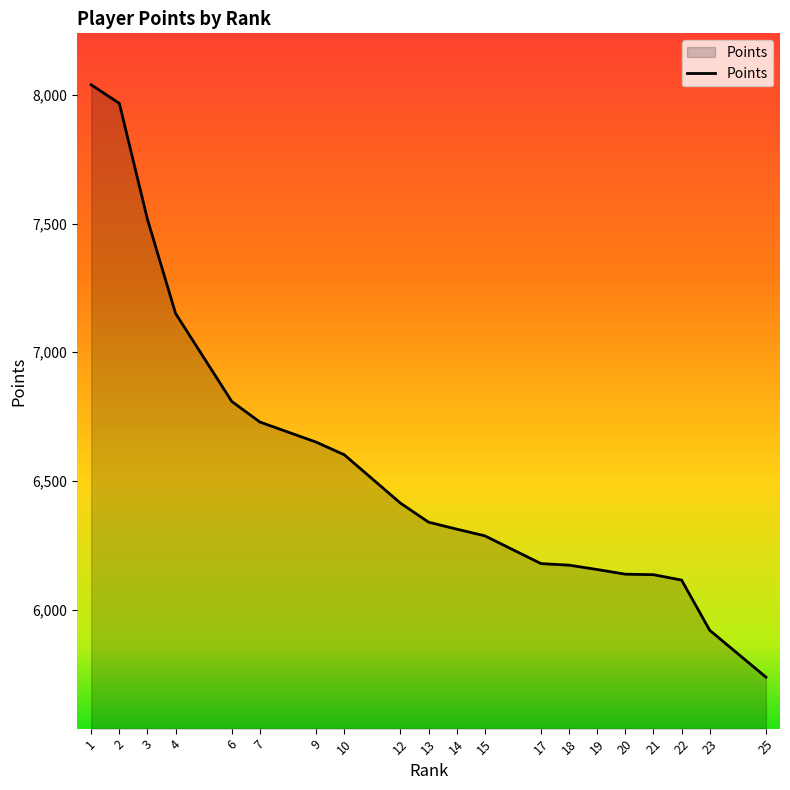

Count the number of data series in this chart.

1